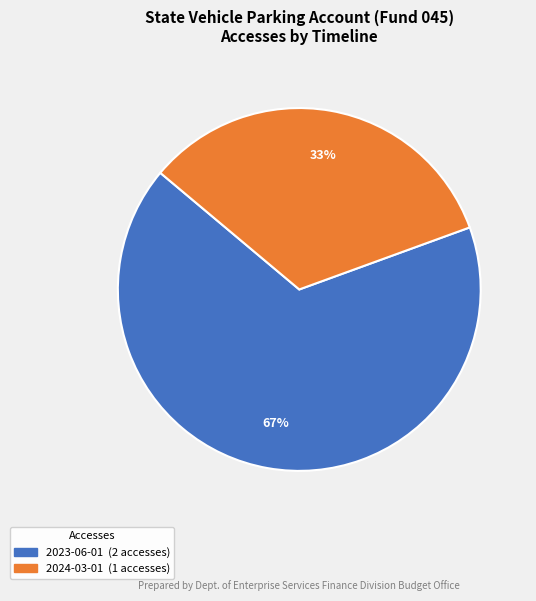

Rank the categories by value from highest to lowest.

2023-06-01, 2024-03-01